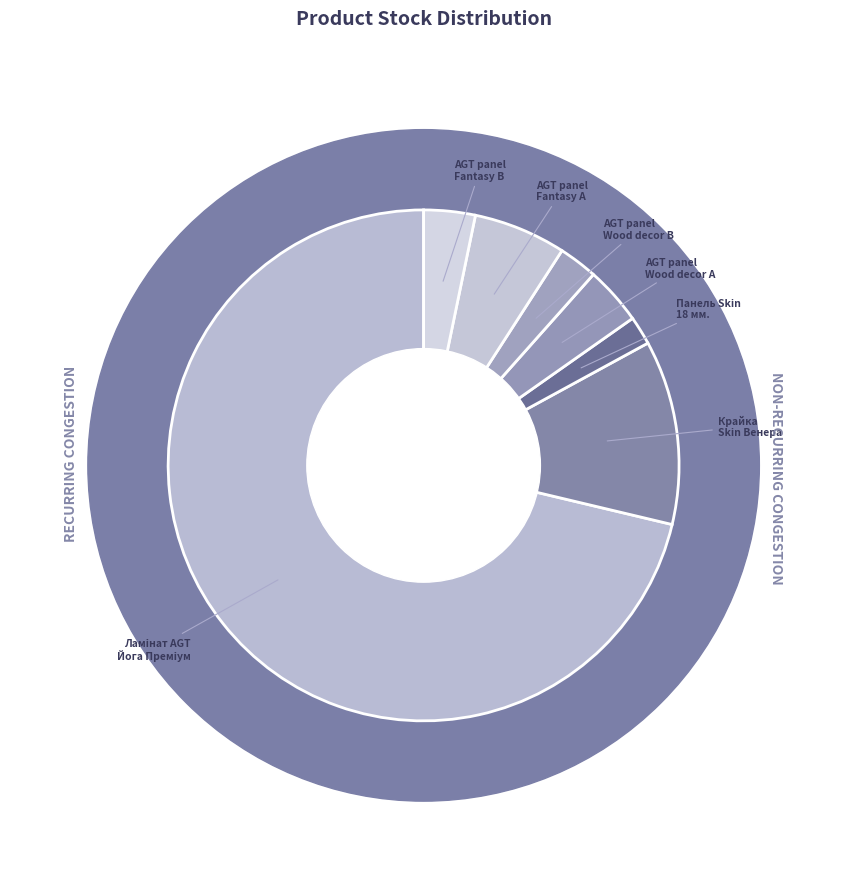

What percentage do AGT panel 18 mm. Fantasy (24221696) and Панель Skin 18 мм. Венера together represent?

5.1%